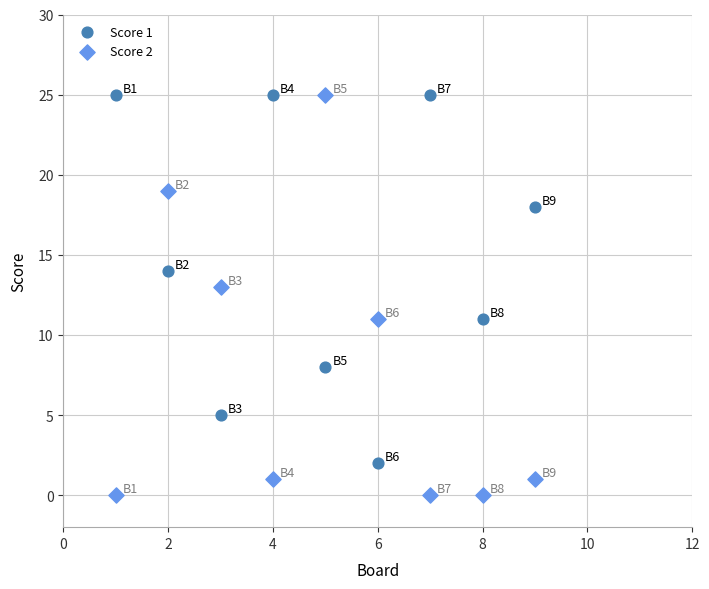

Which series contains the lowest Y value?

Score 2